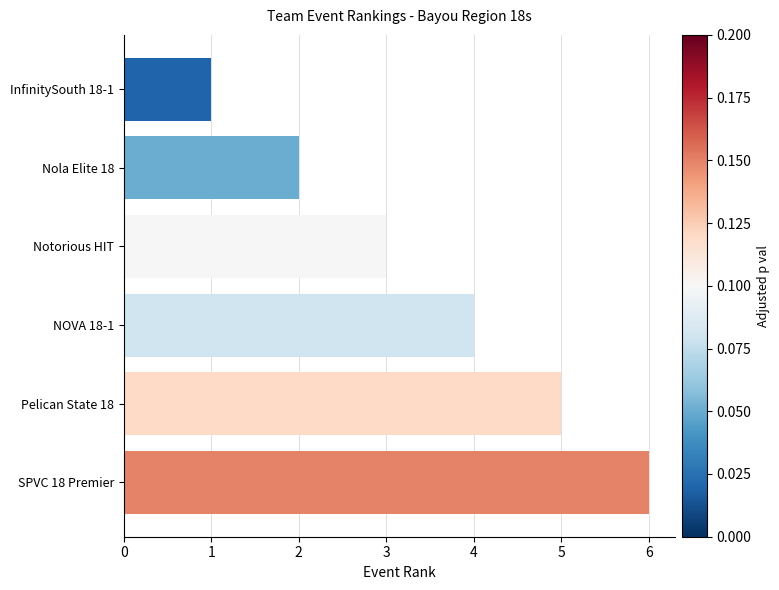

What is the maximum value shown in the chart?

6